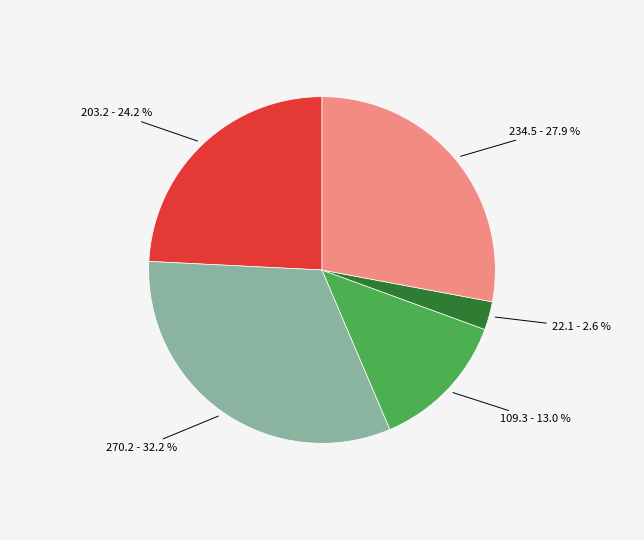

To the nearest percent, what is the average slice percentage?

20%